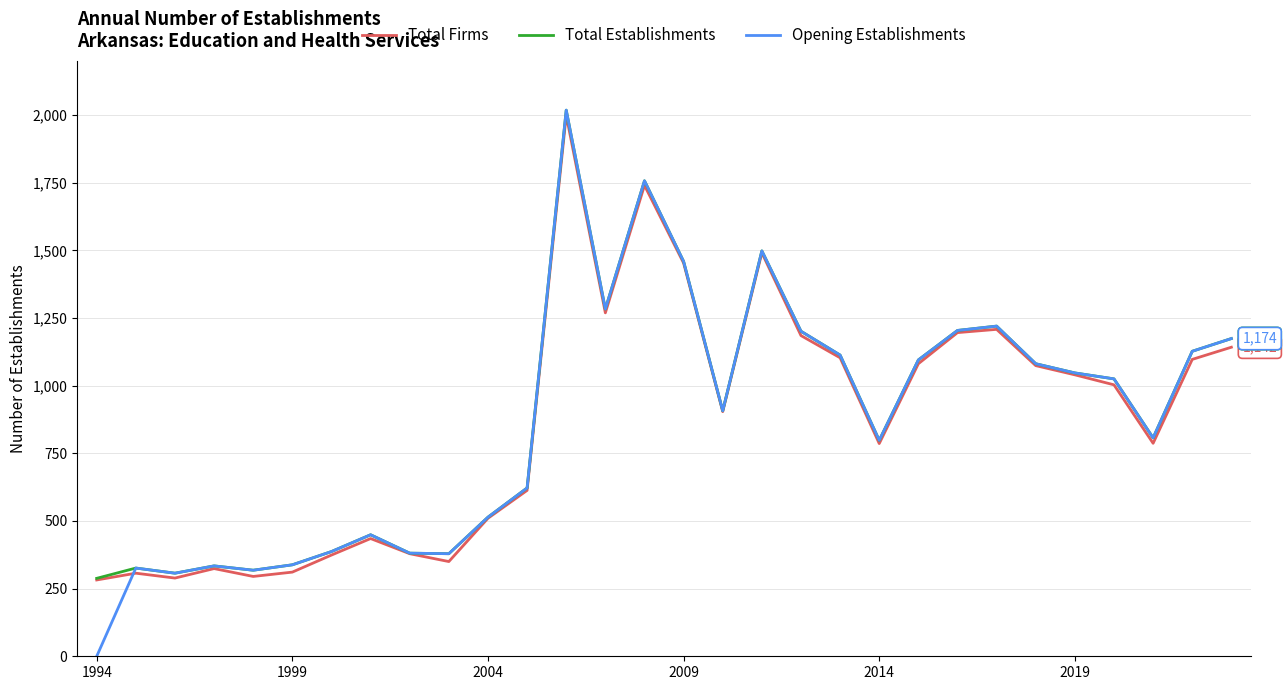

What is the maximum value for Total Establishments?

2018